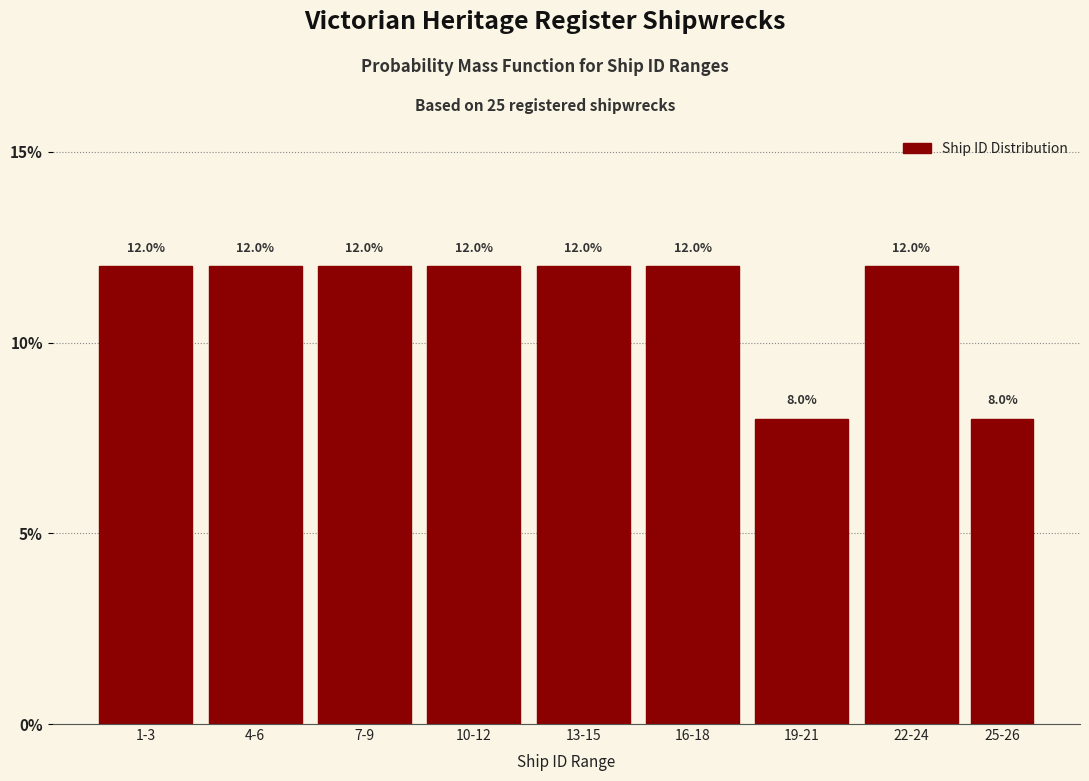

Reading left to right, extract all data points from this chart.

12	12	12	12	12	12	8	12	8